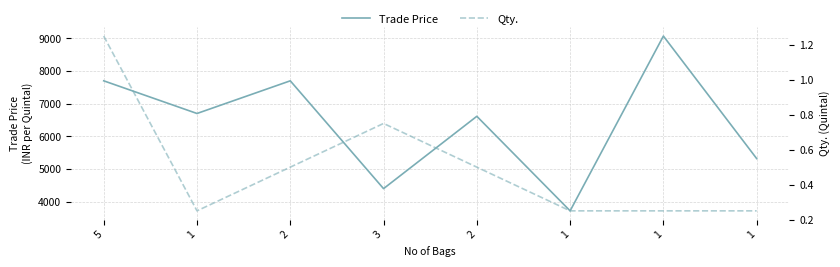

What is the highest value of the Qty. series?

1.2